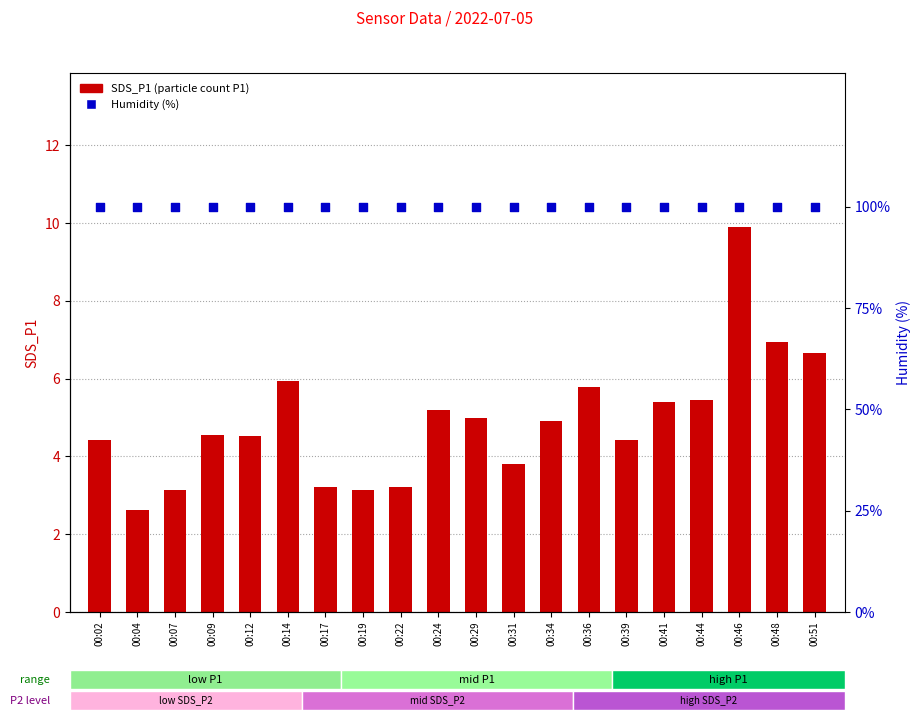

Which series has the widest spread of Y values?

SDS_P1 (P1 particle count)